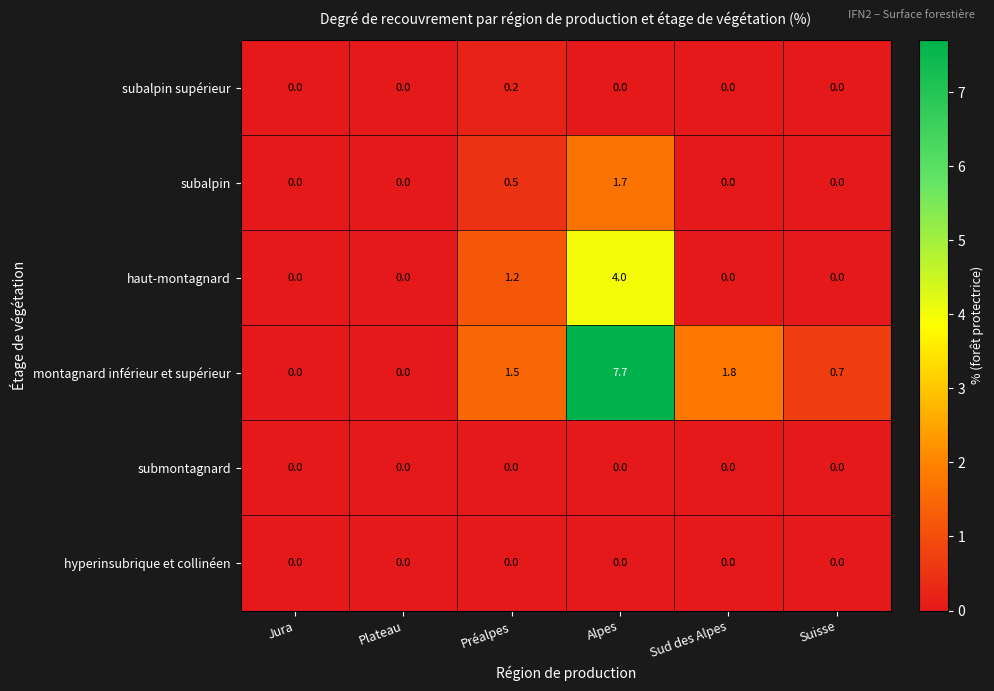

How many subalpin values are between 0 and 1?

5